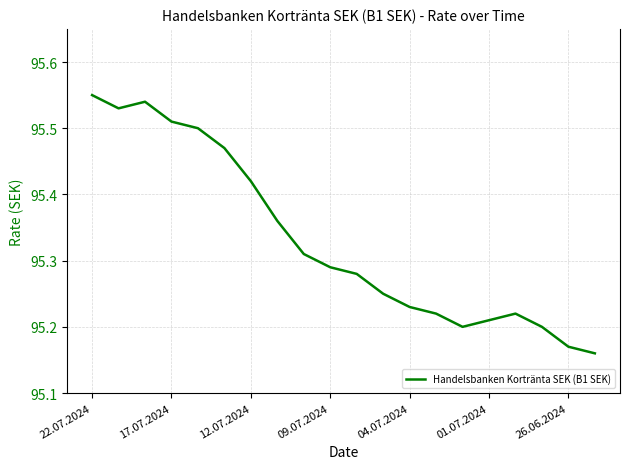

What is the difference between the maximum and minimum values?

0.4